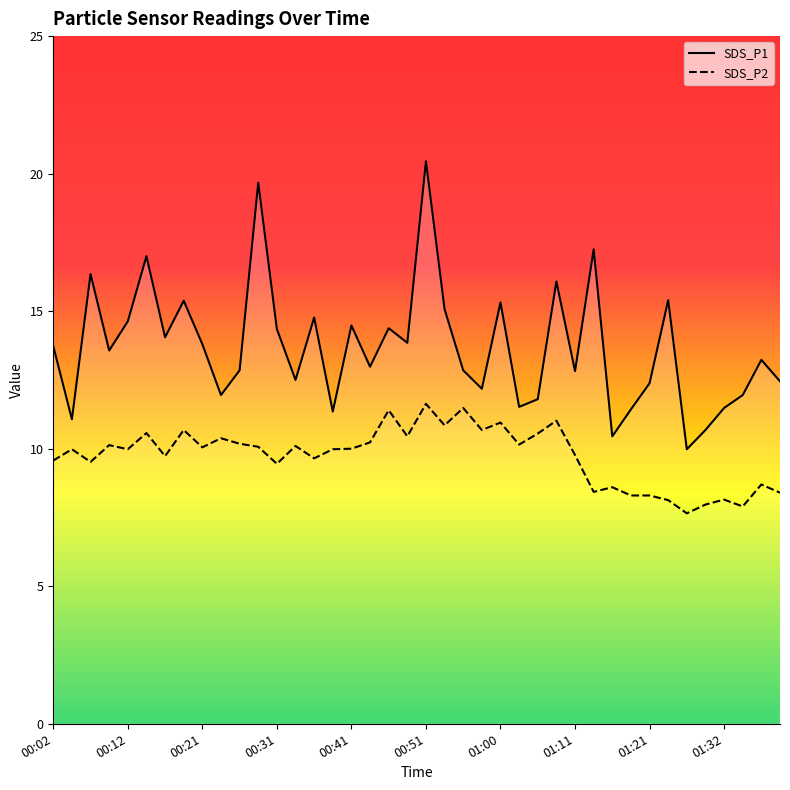

What value does the SDS_P1 series have at 01:00?

15.3